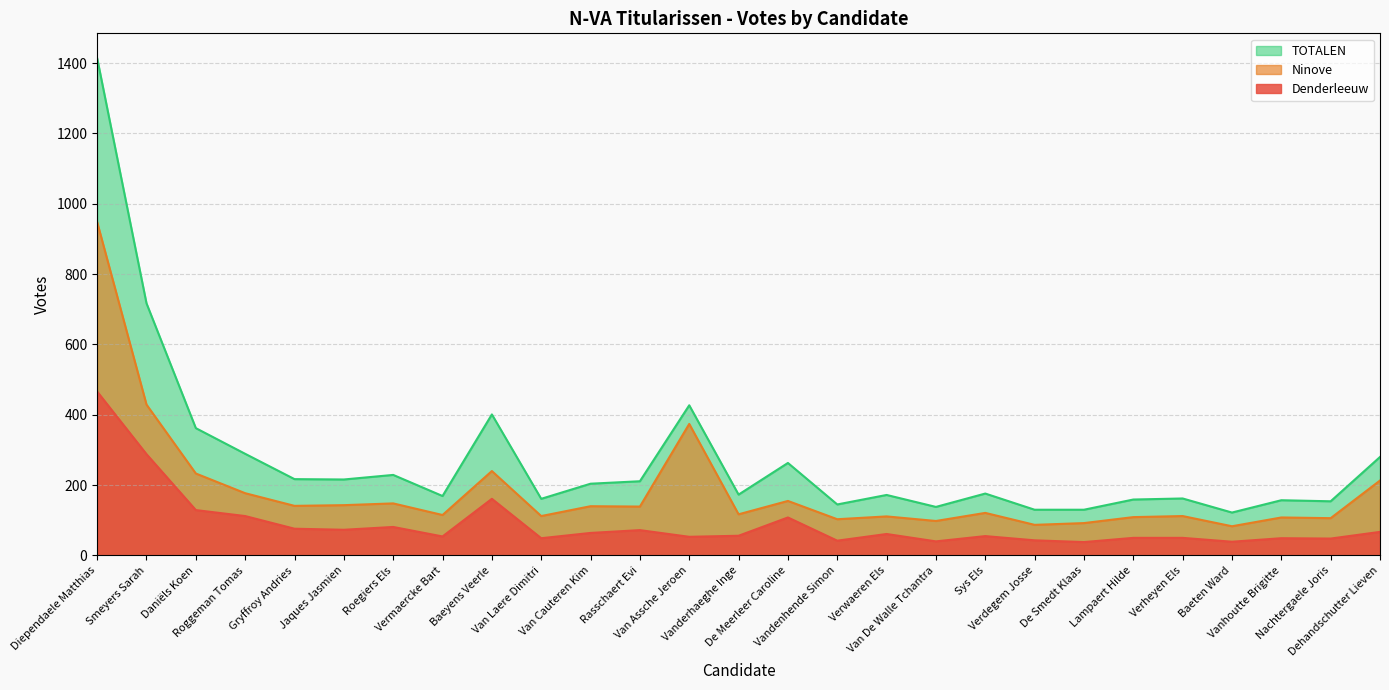

At which label is Denderleeuw closest to 252?

Smeyers Sarah